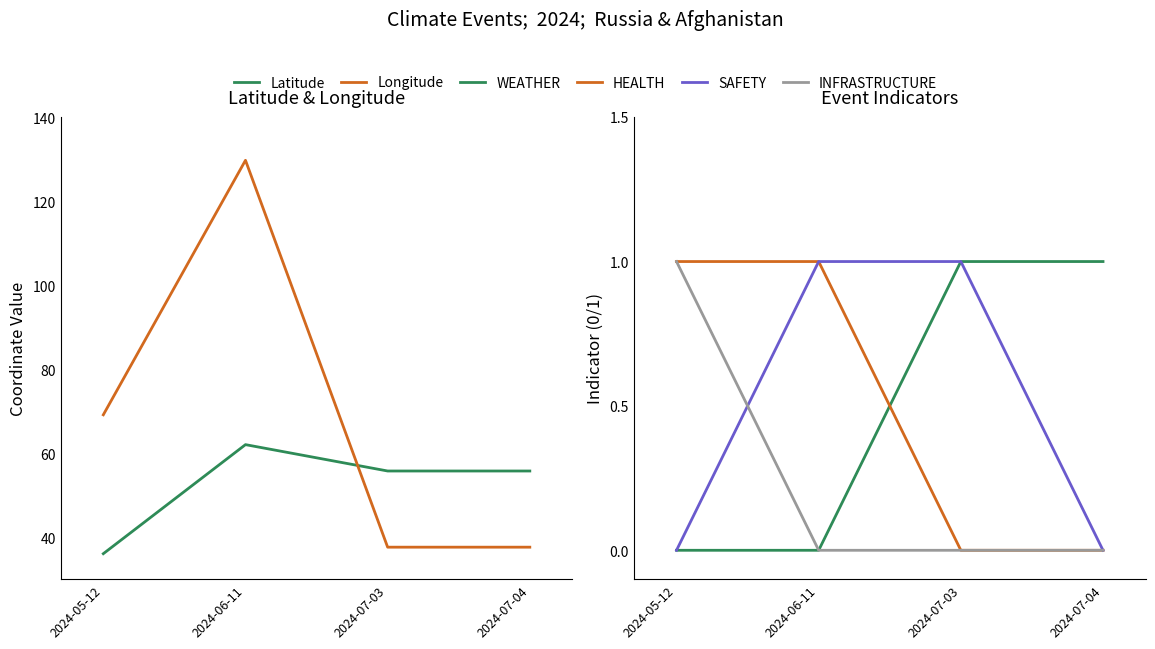

Is the value of HEALTH at 2024-06-11 greater than the value of Longitude at 2024-07-04?

No